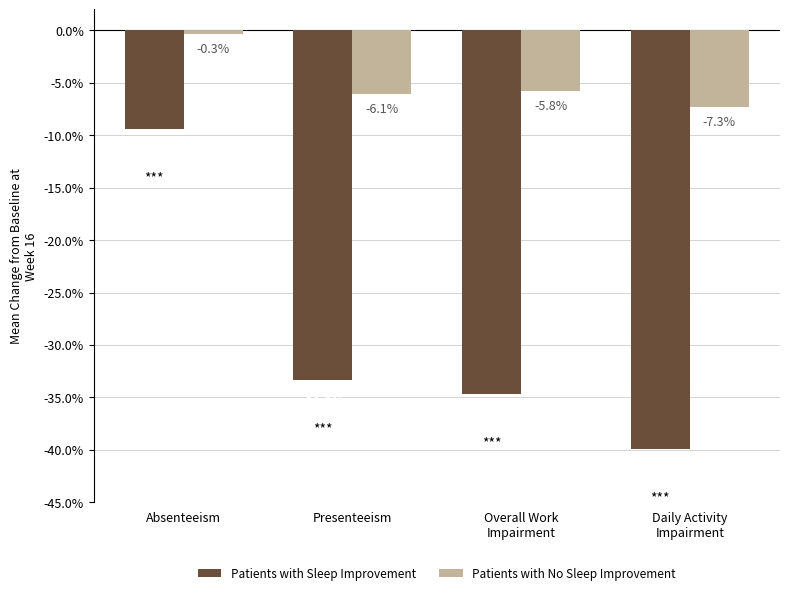

Rank the series by their average value, from highest to lowest.

Patients with No Sleep Improvement, Patients with Sleep Improvement